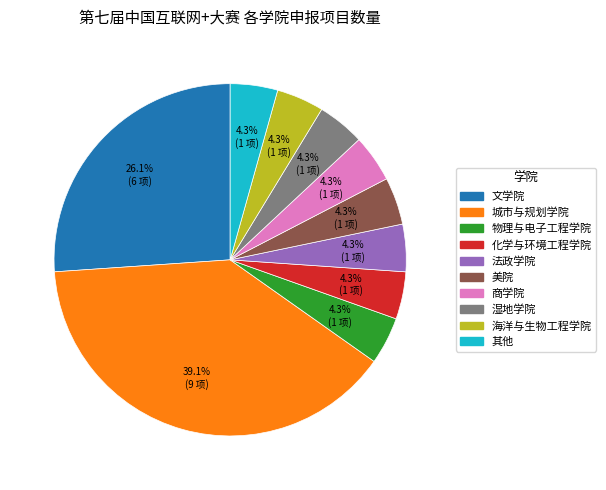

Do 美院 and 文学院 together represent more than half of the pie?

No